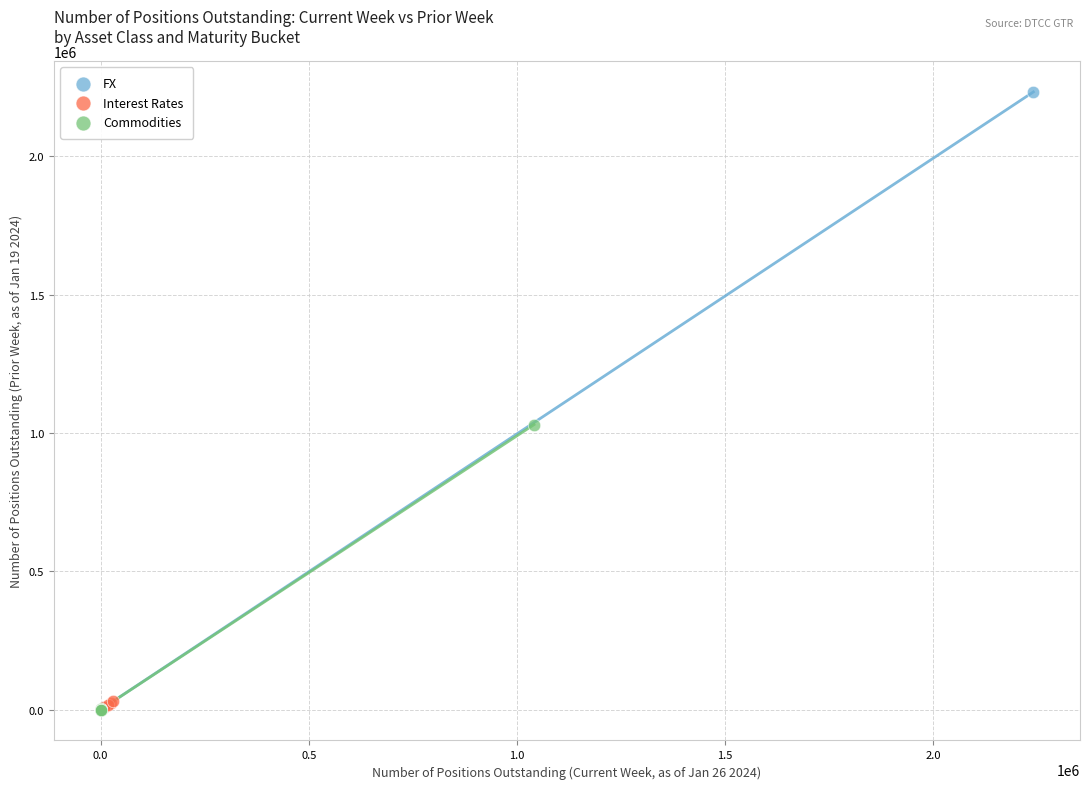

Which series contains the highest Y value?

FX